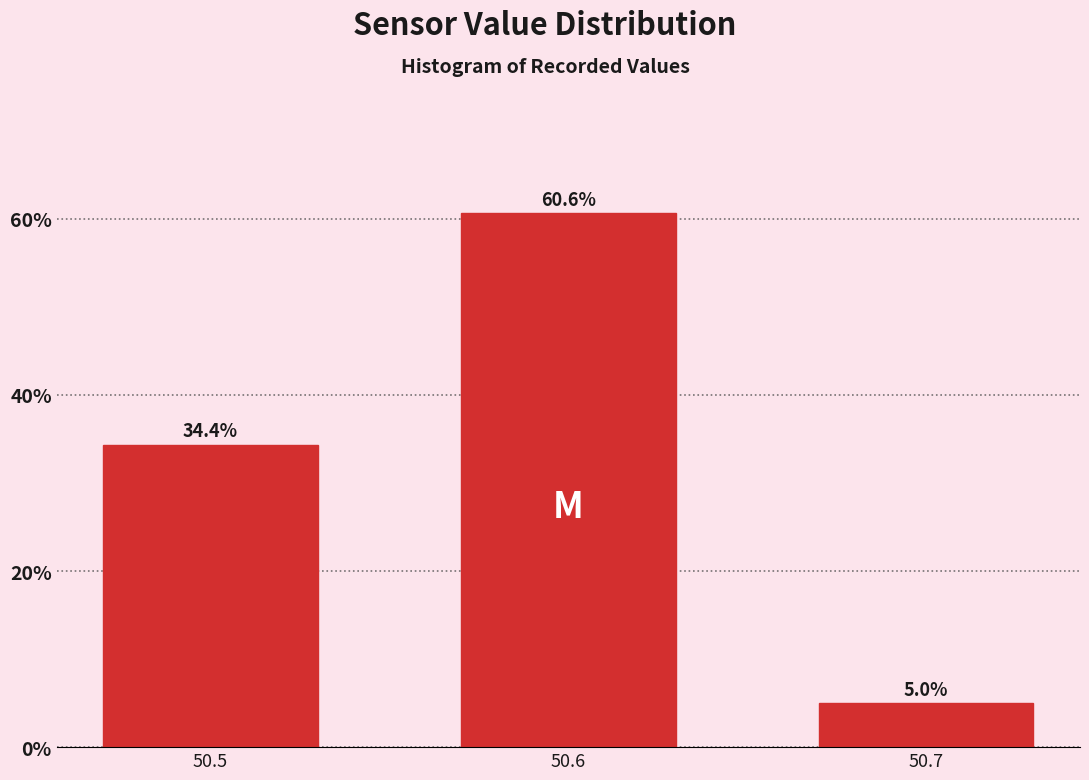

Reading left to right, what are all the values shown in this chart?

34.4	60.6	5.0